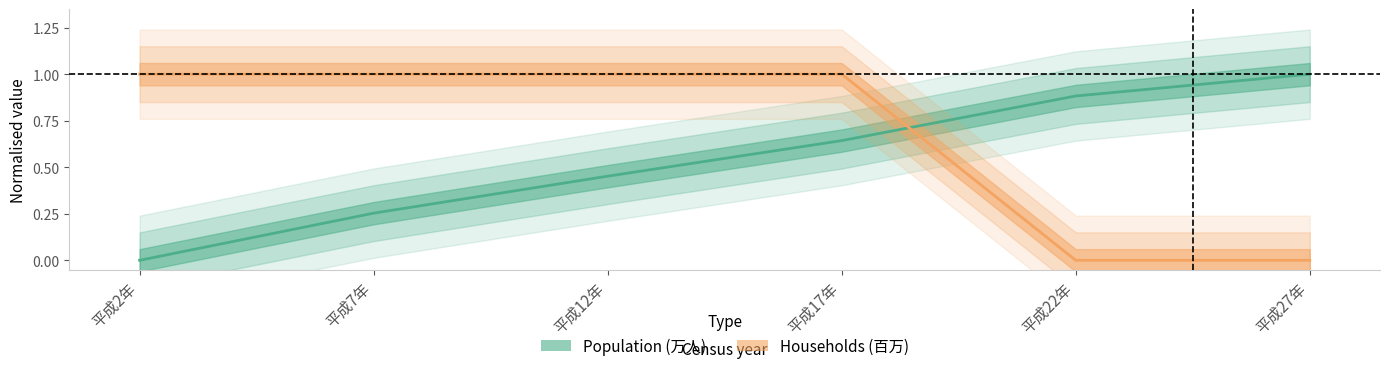

Which series has the widest spread of values?

Population (万人)